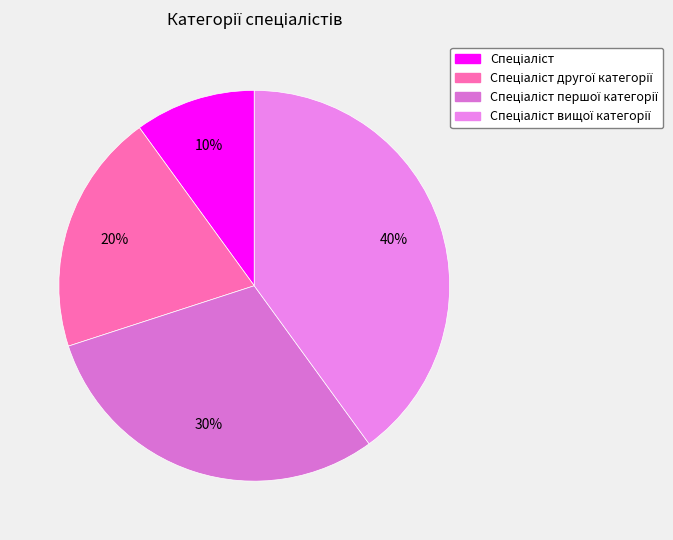

To the nearest percent, what is the difference between the Спеціаліст першої категорії and Спеціаліст другої категорії slice percentages?

10%